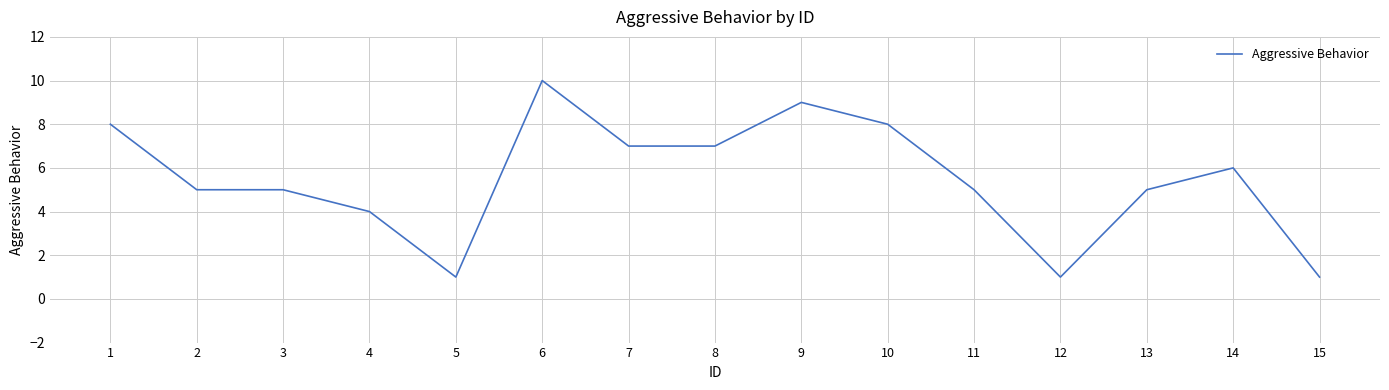

How many lines are shown in the chart?

1